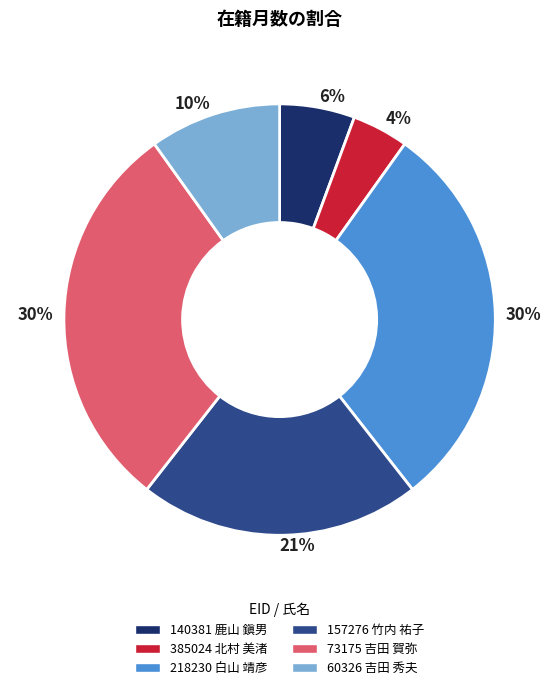

Which category has the smallest portion of the pie?

385024 北村 美渚